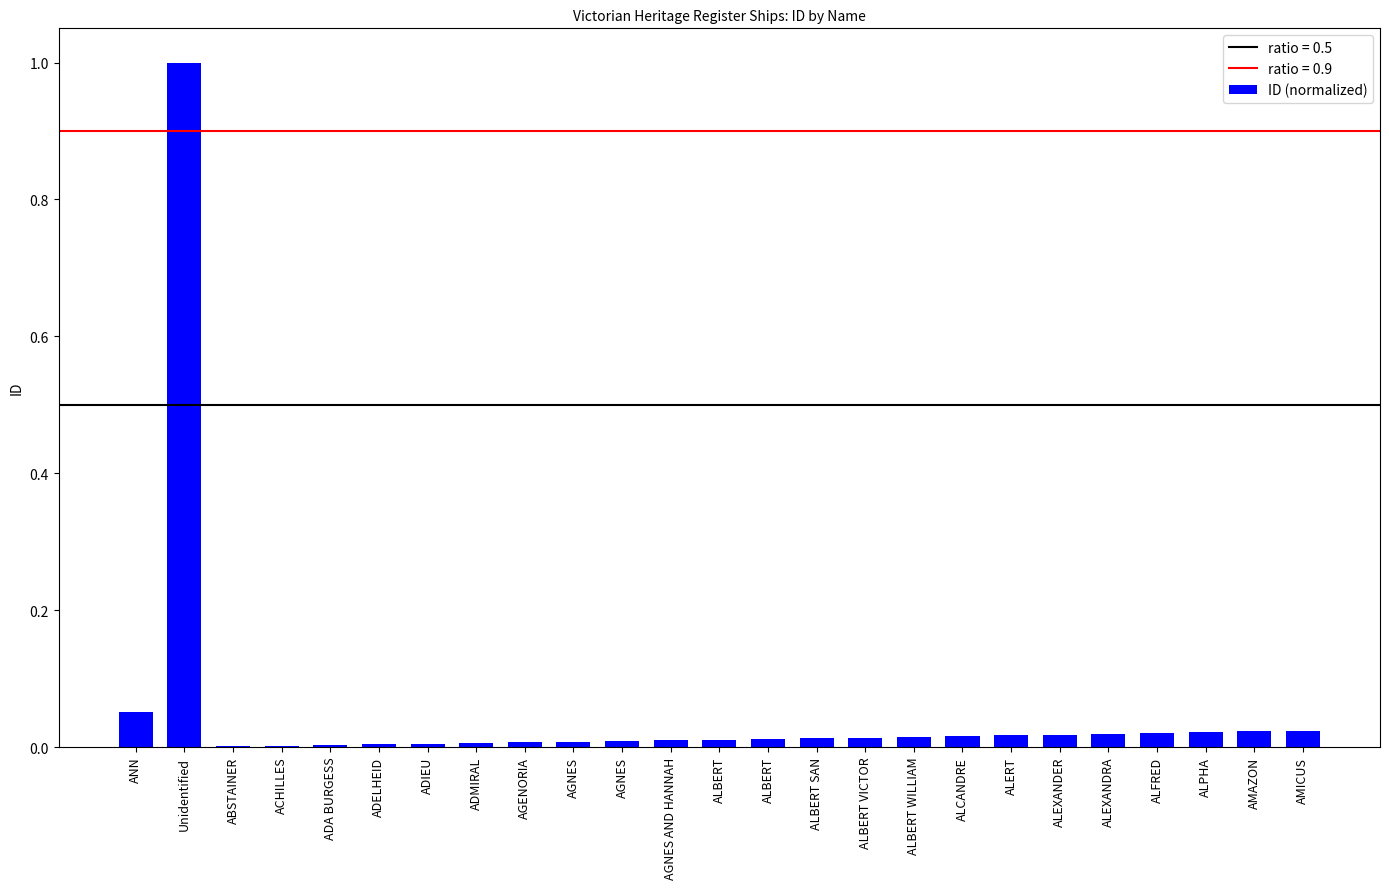

Are the bars horizontal?

No